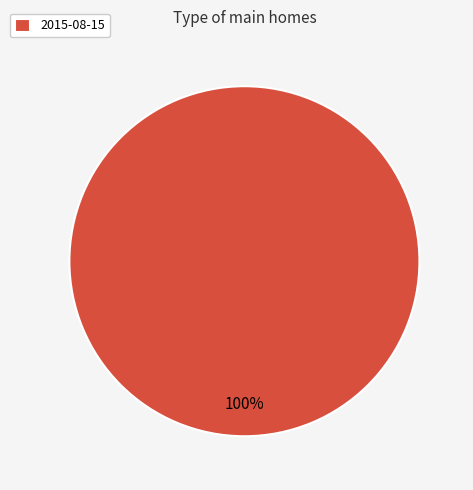

Rank the categories by value from highest to lowest.

2015-08-15